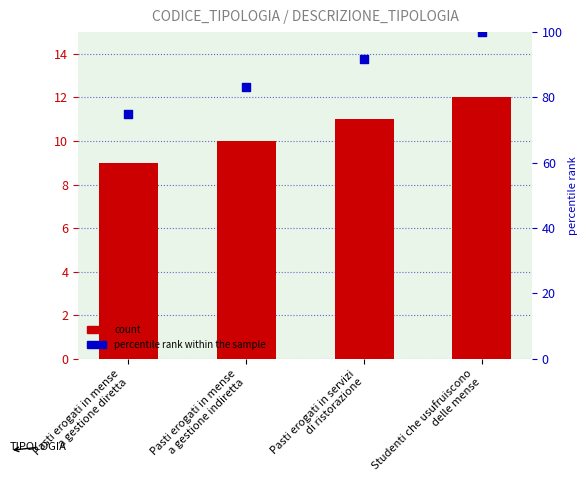

Which series has the widest spread of Y values?

percentile rank within the sample